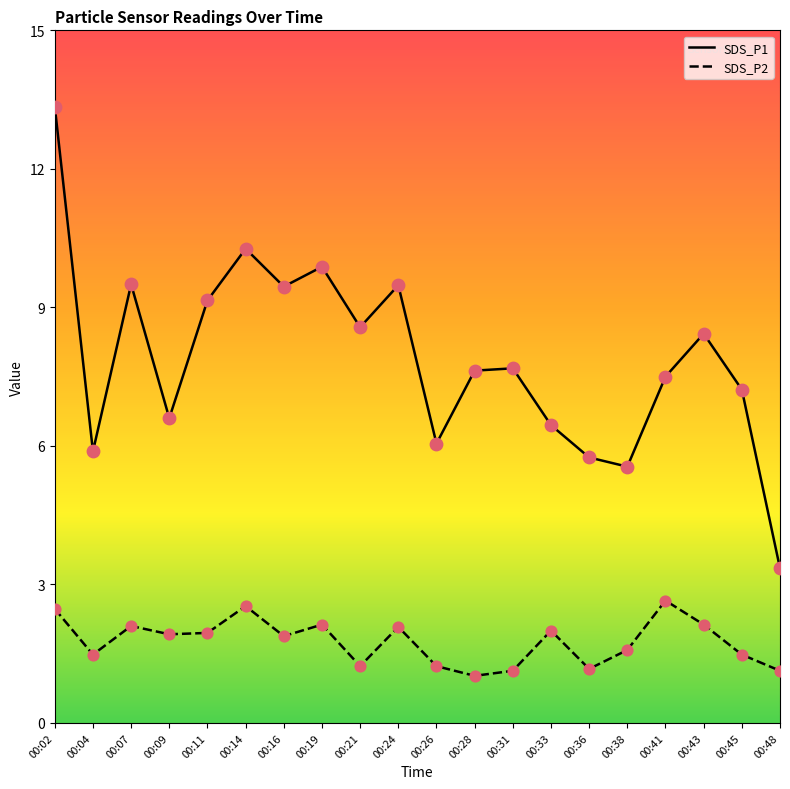

At how many categories does at least one series exceed 8?

9